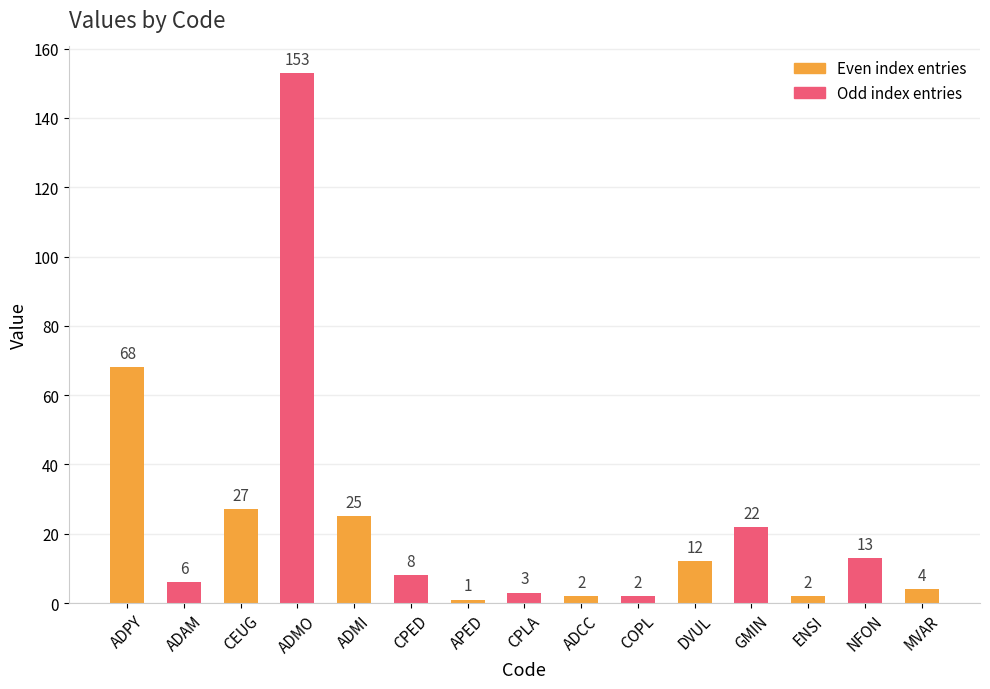

The value at CEUG is 36. True or false?

False